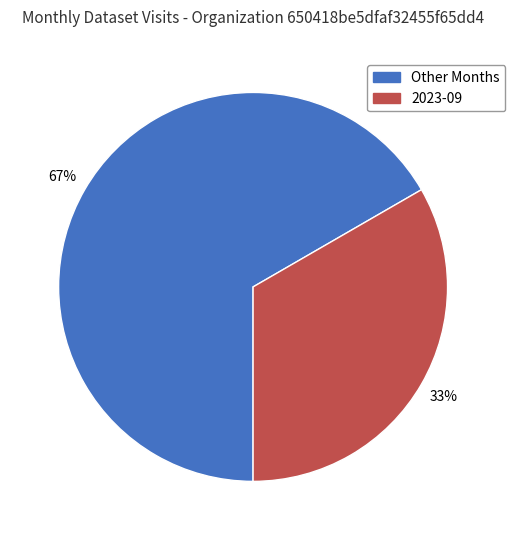

How many slices are in this pie chart?

2